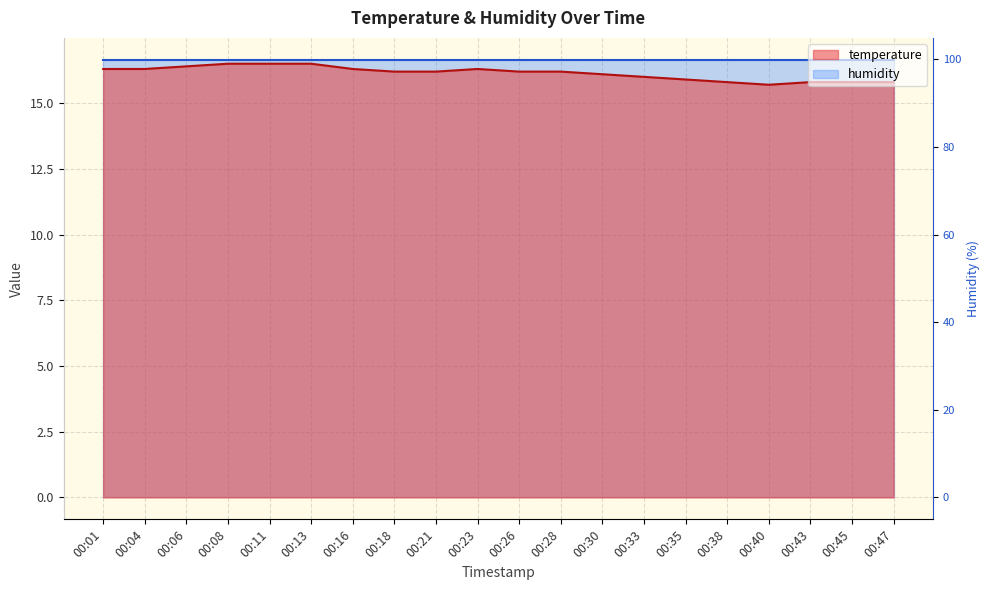

True or false: there are more than 2 points higher than both neighbors.

False